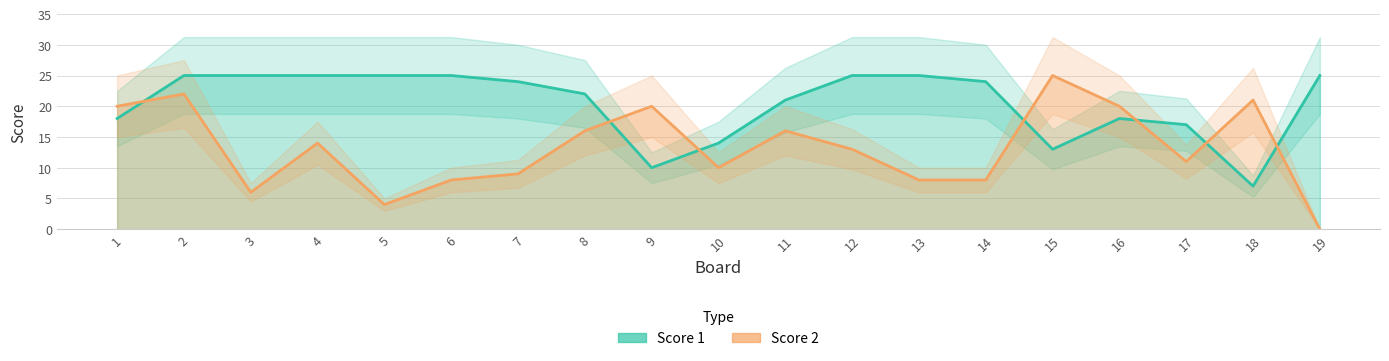

Count the number of data series in this chart.

2